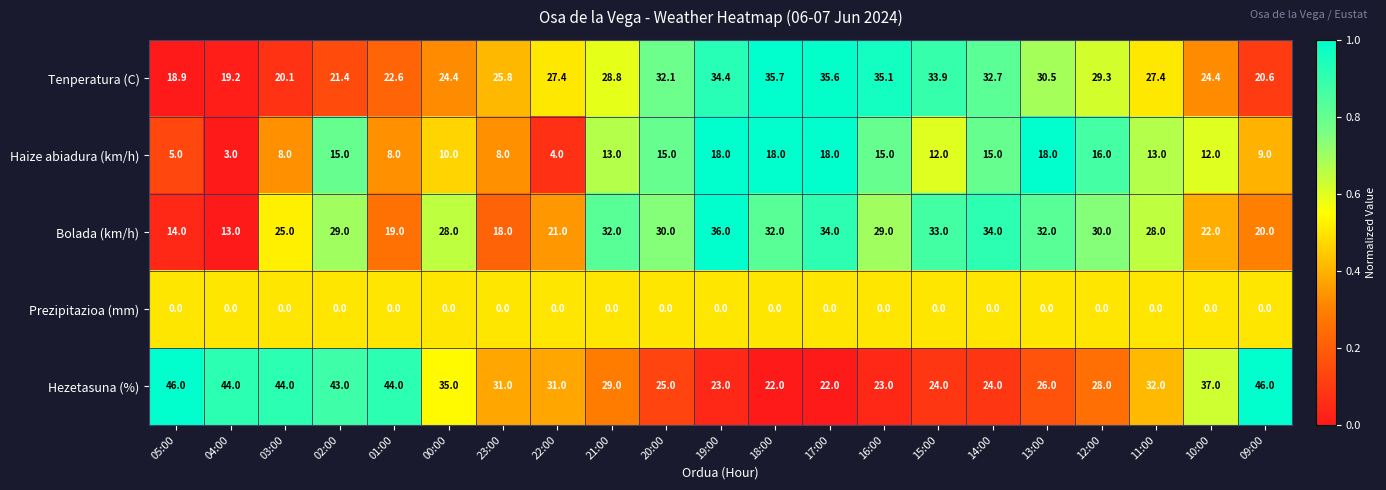

What is the spread (max minus min) of values at 03:00?

44.0